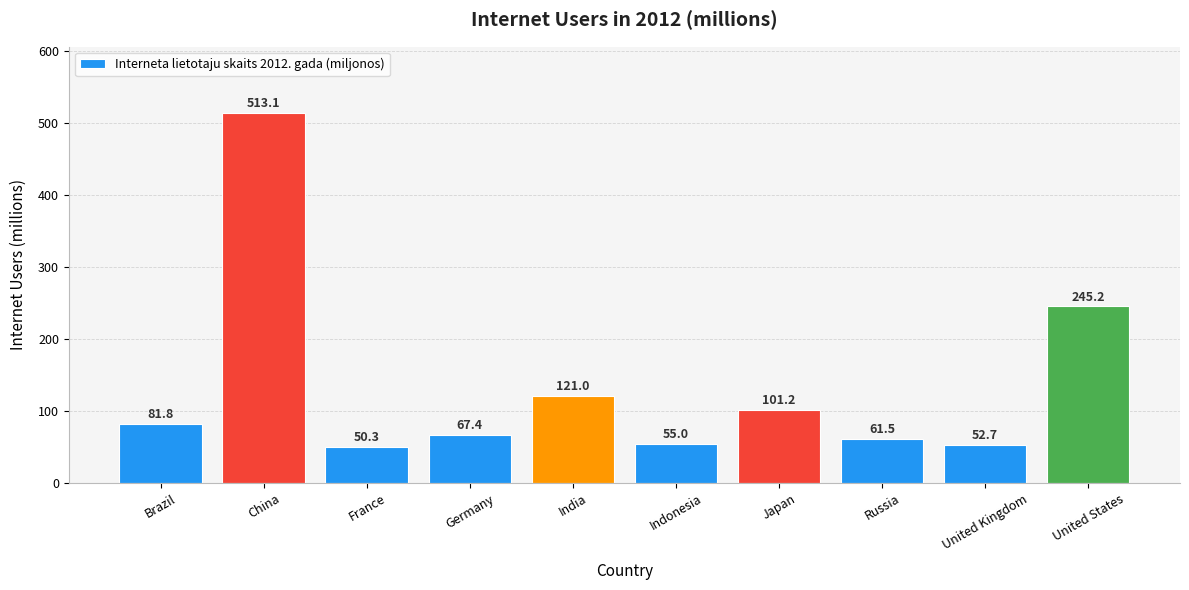

What is the change in value from Brazil to United States?

+163.4